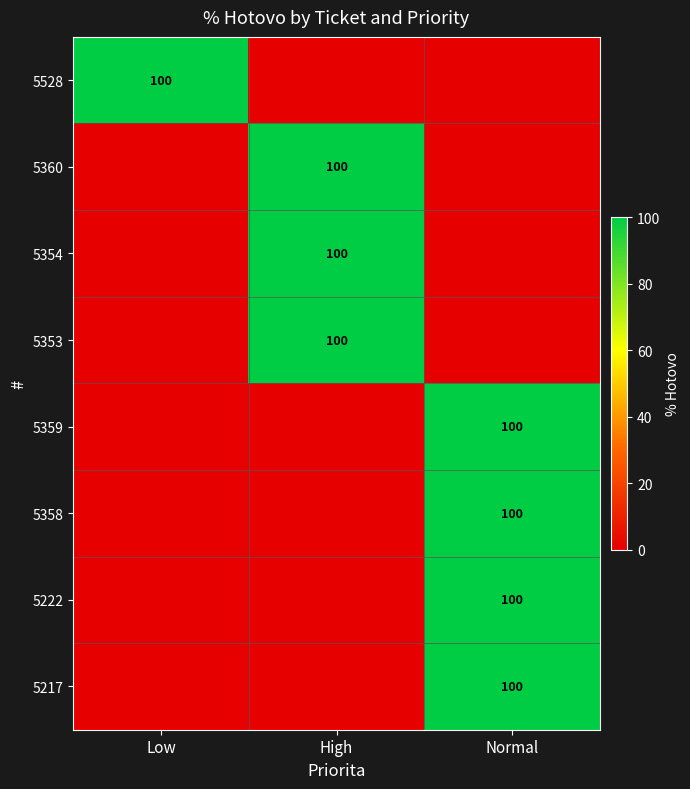

The value of 5217 at Normal is 175. True or false?

False